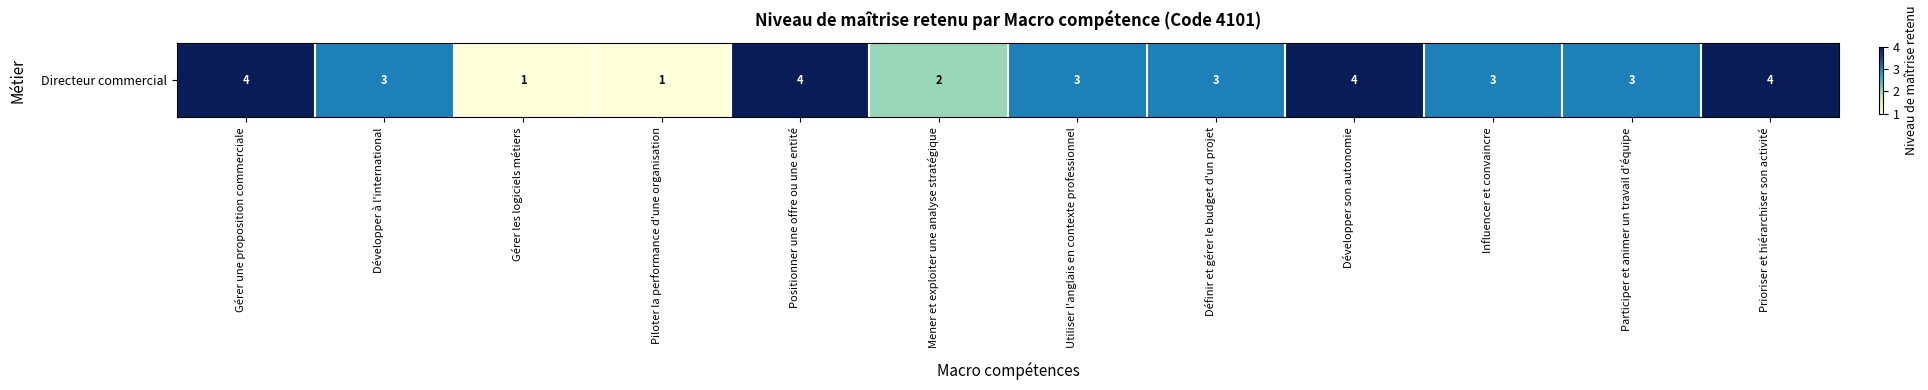

Reading right to left, what are all the values shown in this chart?

4	3	3	4	3	3	2	4	1	1	3	4